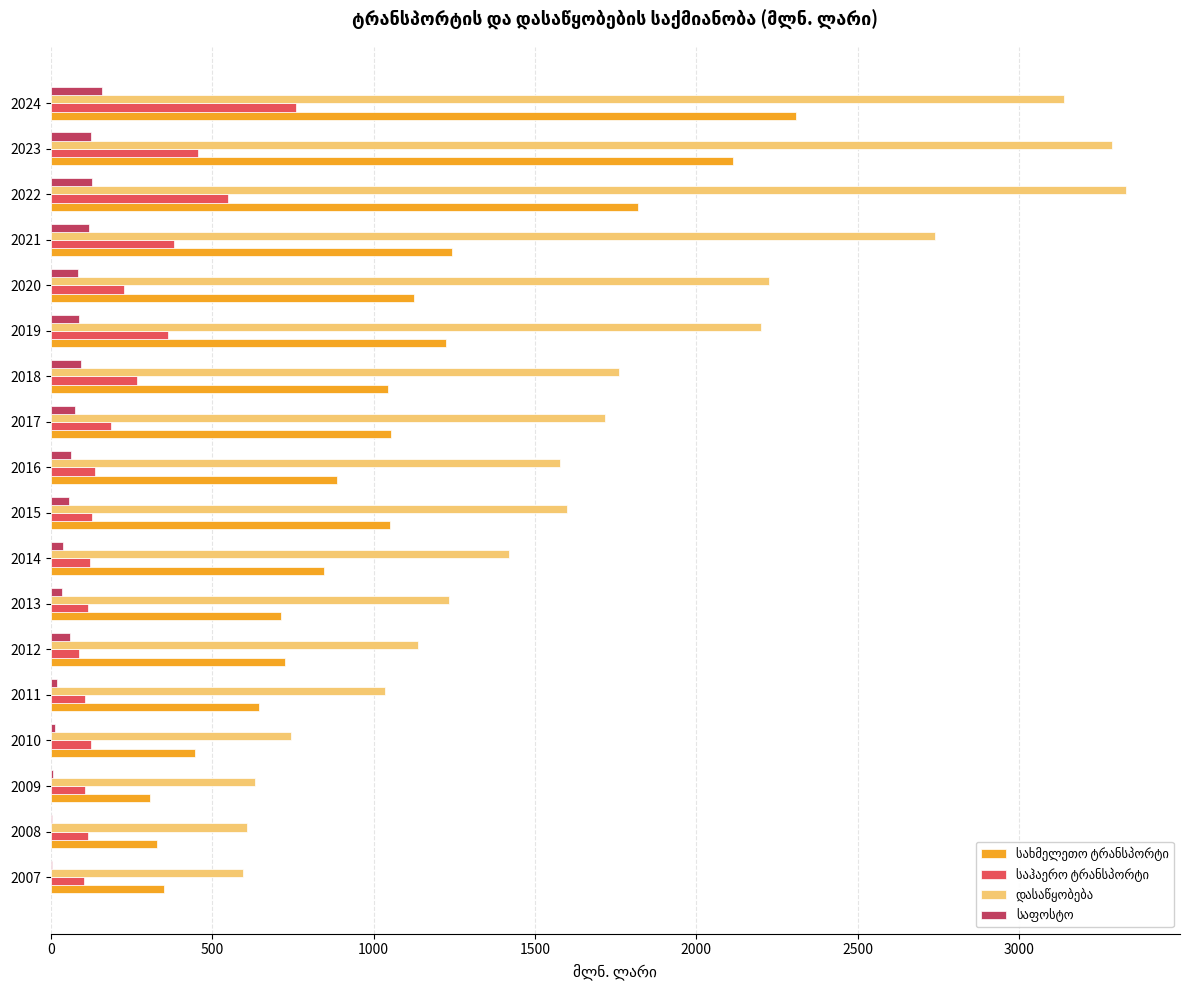

What is the total value across all series at 2019?

3873.8